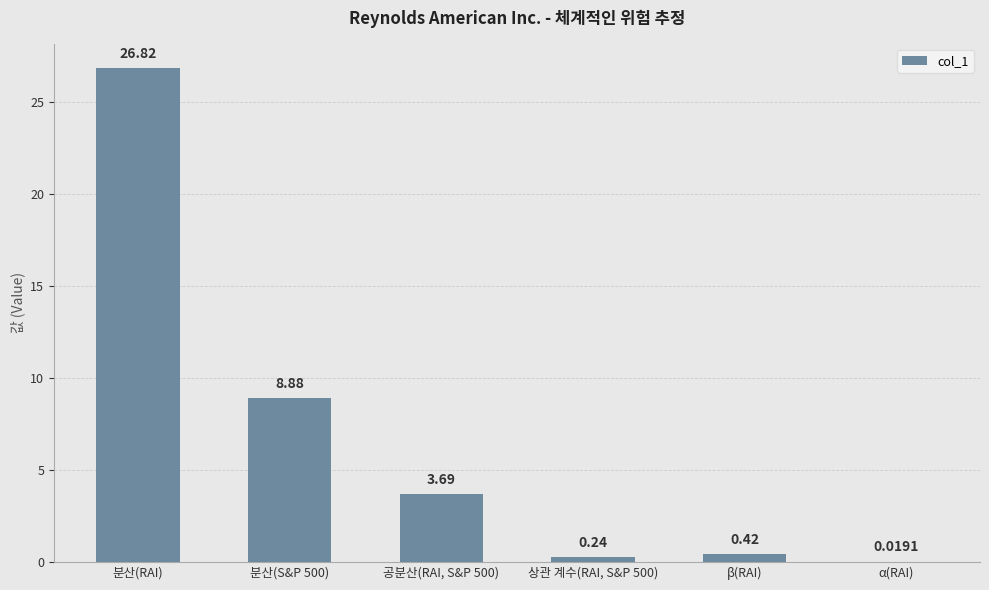

Which category has the highest value across all series?

분산(RAI)